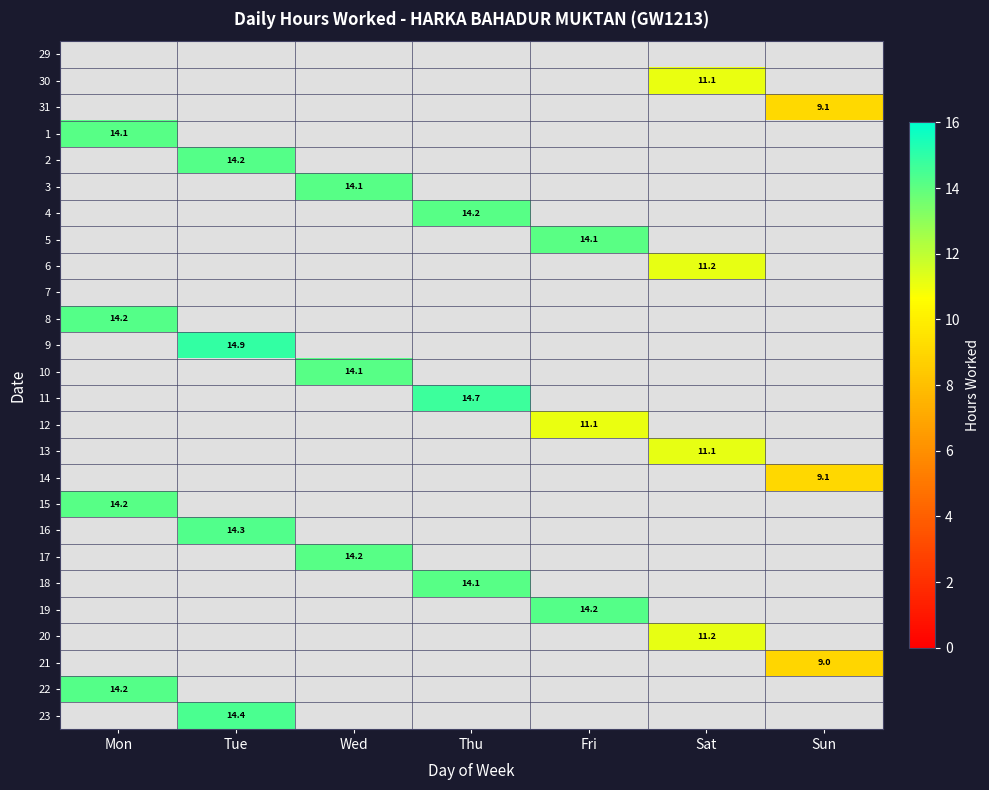

Which has a higher value, Fri or Thu?

Thu